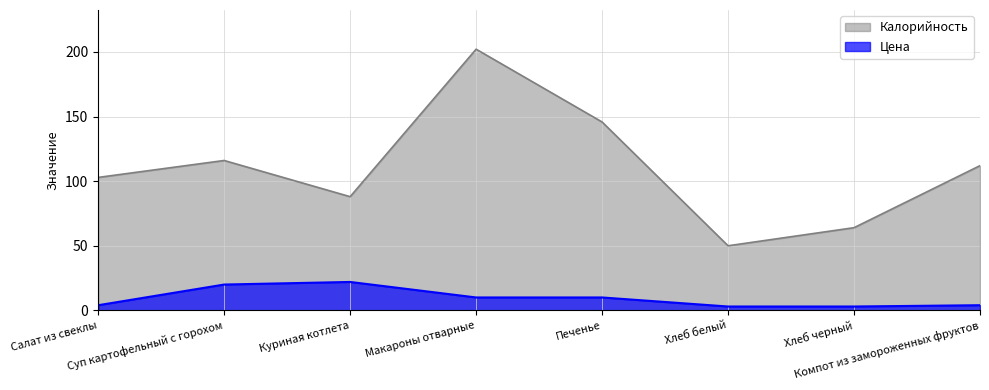

At which category is the sum across all series the highest?

Макароны отварные